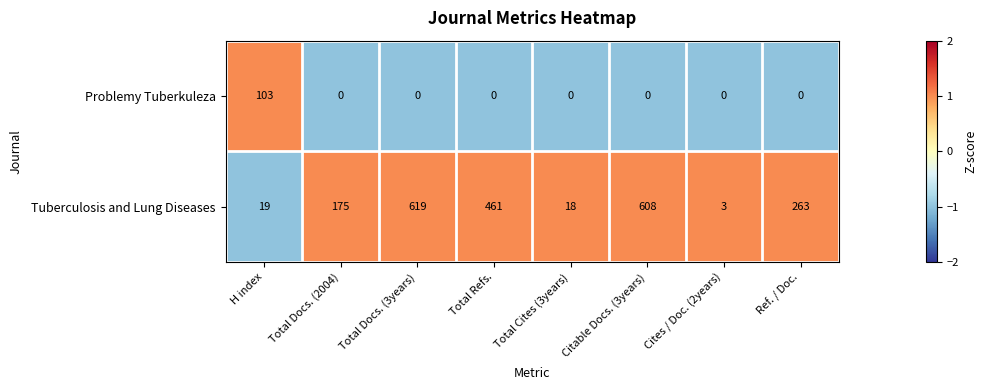

Reading right to left, list all the values displayed in this chart.

Problemy Tuberkuleza: 0	0	0	0	0	0	0	103
Tuberculosis and Lung Diseases: 263	3	608	18	461	619	175	19